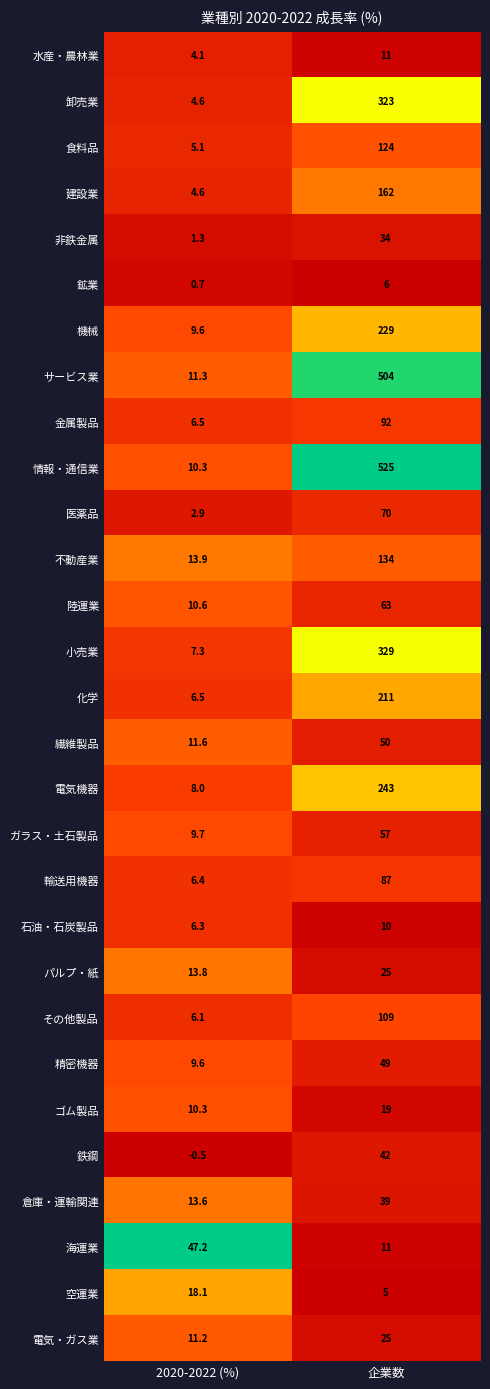

What is the approximate value of 輸送用機器 at 2020-2022 (%)?

6.4